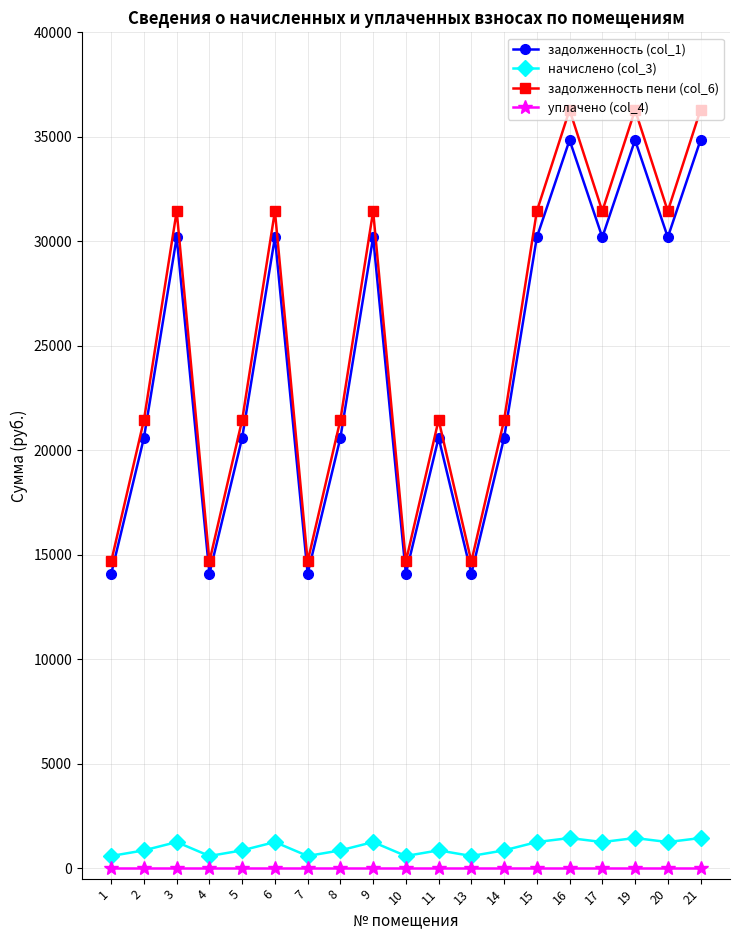

How many lines are shown in the chart?

4